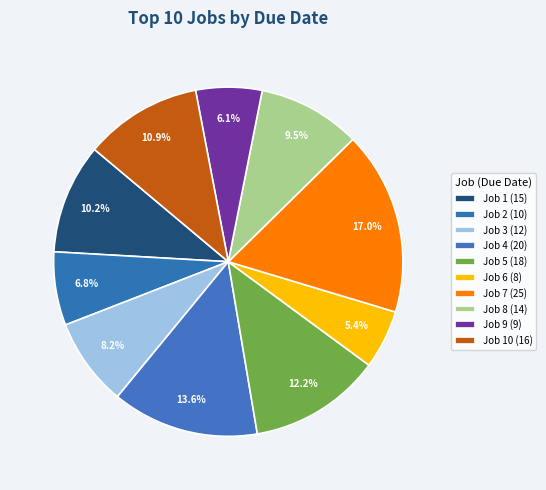

Is there any slice that represents more than half of the pie?

No